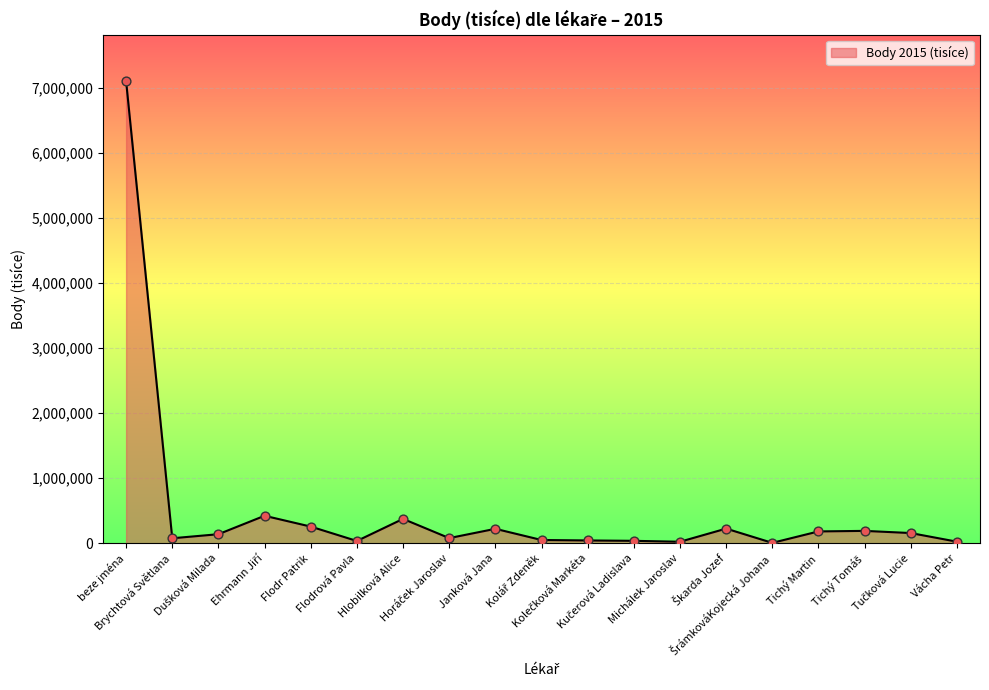

What is the difference between the maximum and minimum values?

7093489